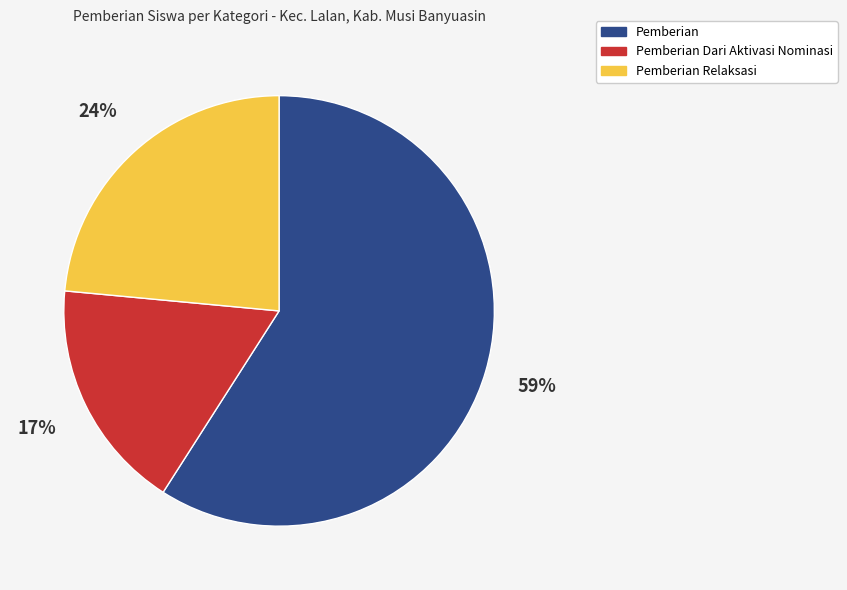

Does any single category account for the majority?

Yes